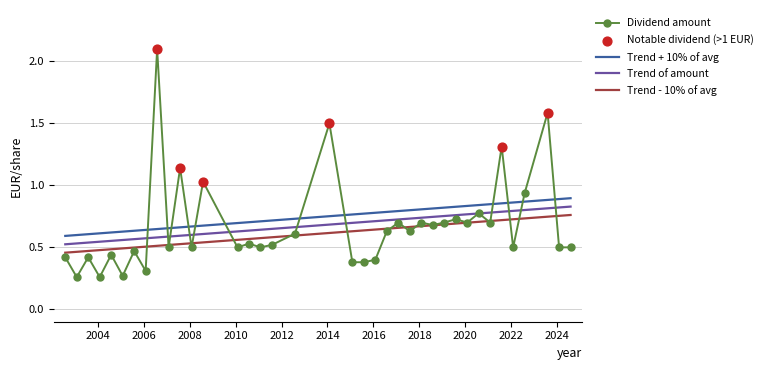

Between 2016-07-01 and 2005-01-03, which is larger?

2016-07-01